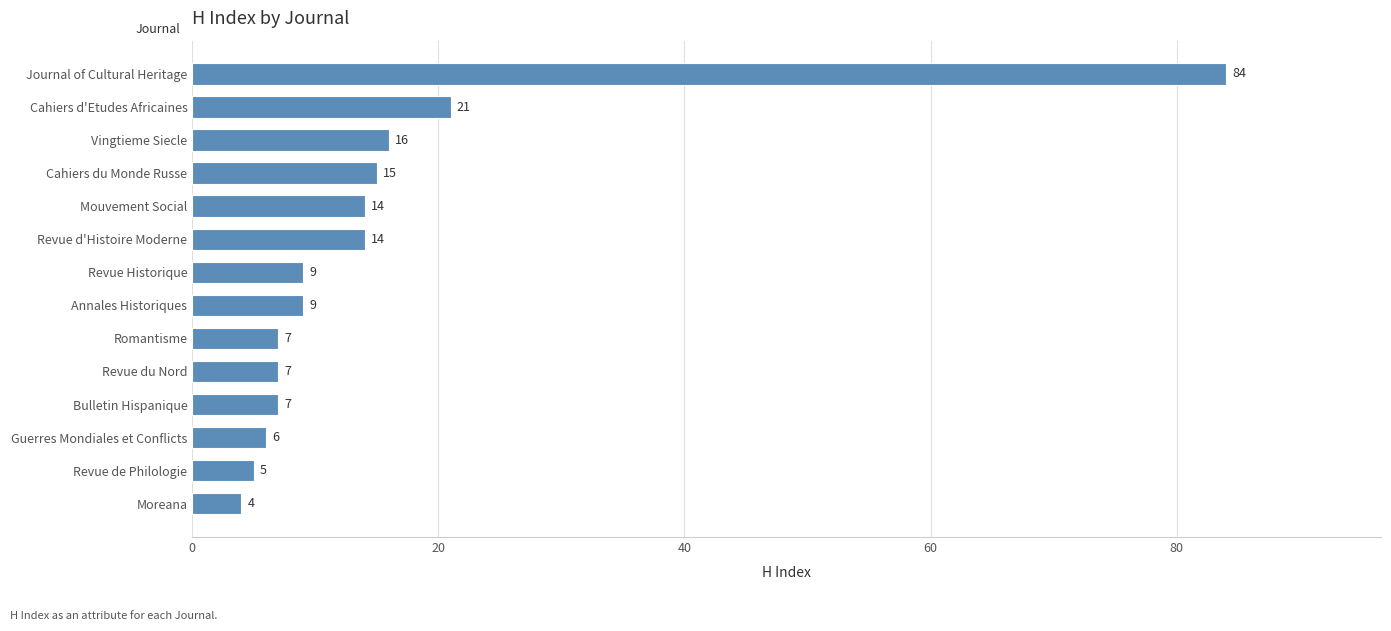

Approximately how many times larger is the value at Annales Historiques compared to Romantisme?

1.3